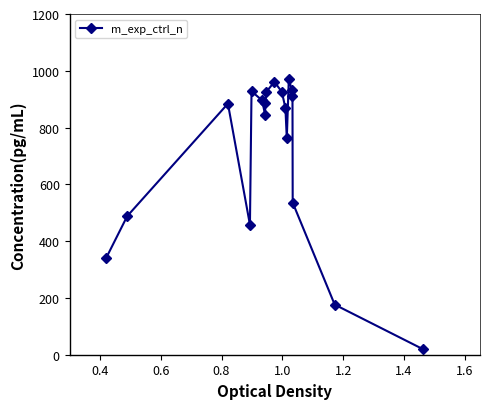

True or false: the data has more than 2 interior local peaks.

True